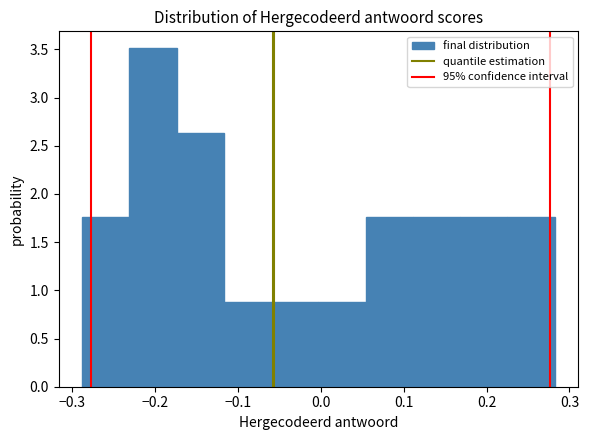

Which range on the x-axis has the tallest bar?

-0.23 to -0.17